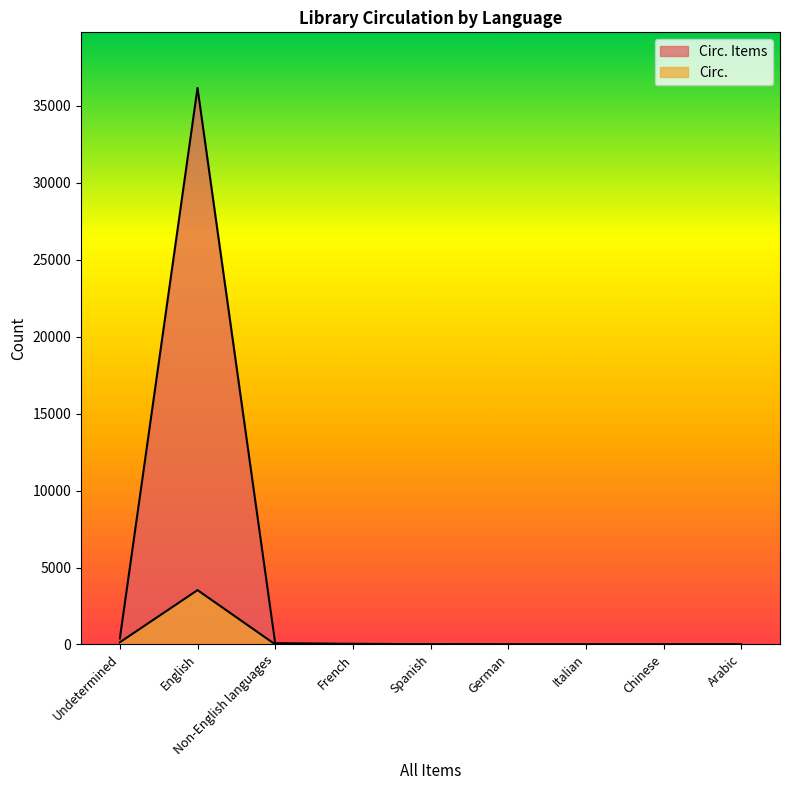

What is the sum of the Circ. Items values at Italian and Chinese?

3